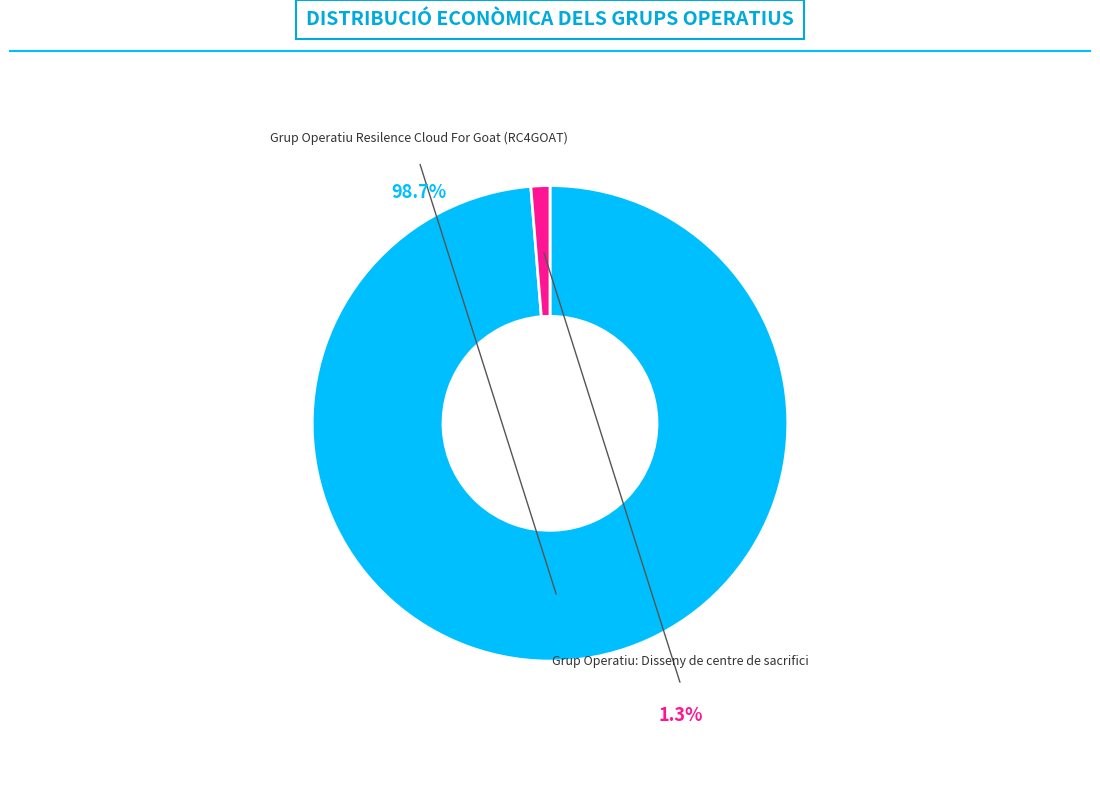

What is the change in value from Grup Operatiu Resilence Cloud For Goat (RC4GOAT) to Grup Operatiu: Disseny de centre de sacrifici?

-290384